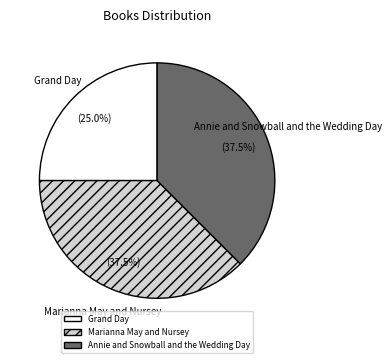

Does any single category account for the majority?

No